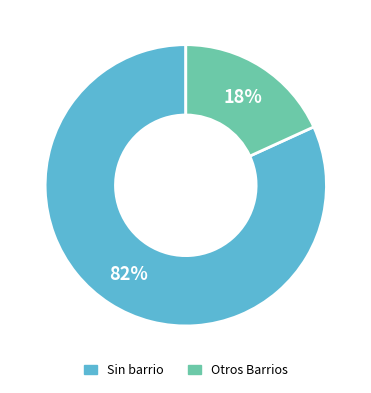

Does any single category account for the majority?

Yes